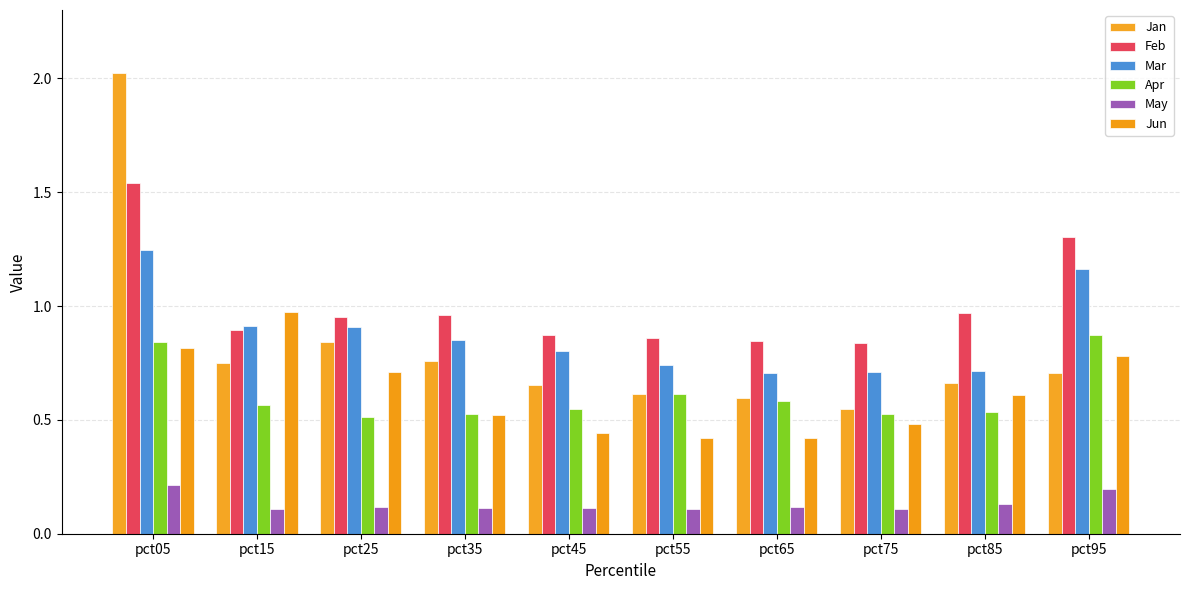

What are all the series names shown in the legend?

Jan, Feb, Mar, Apr, May, Jun